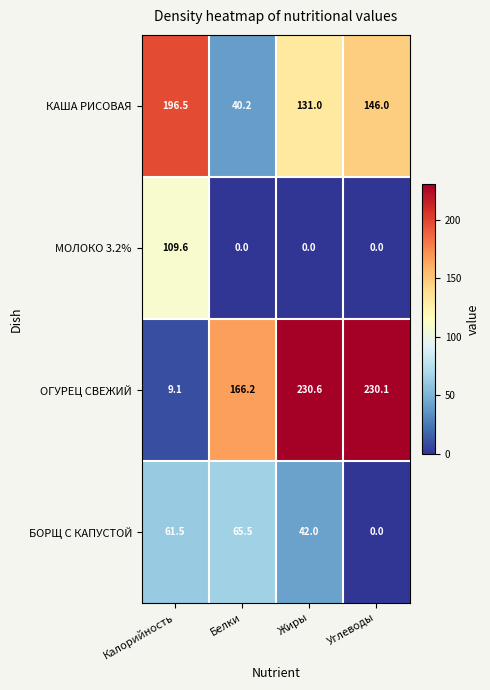

Where is БОРЩ С КАПУСТОЙ nearest to the value 32?

Жиры